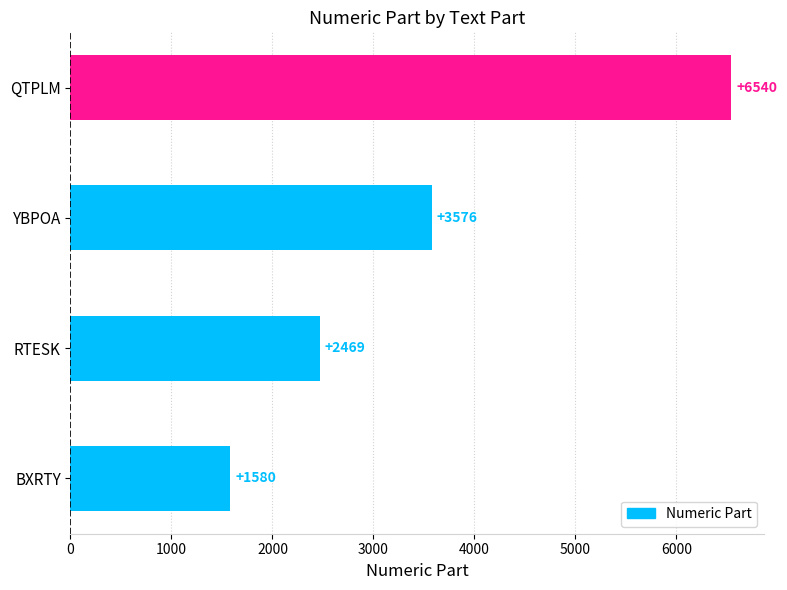

Is it true that the value at YBPOA is 3576?

True